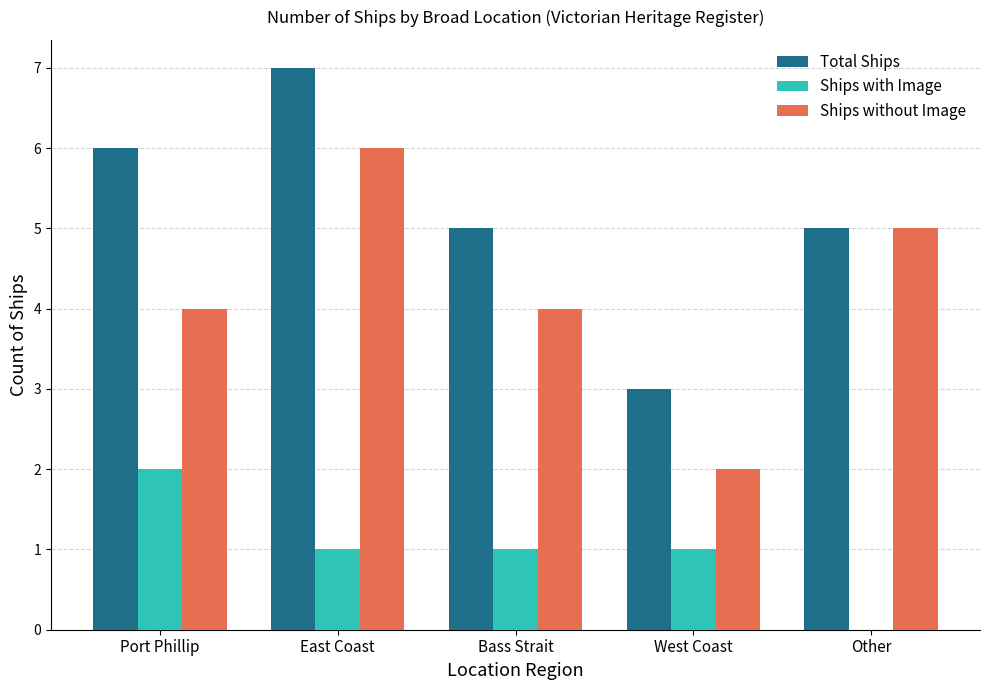

Reading left to right, transcribe all the data shown in this chart.

Total Ships: 6	7	5	3	5
Ships with Image: 2	1	1	1	0
Ships without Image: 4	6	4	2	5